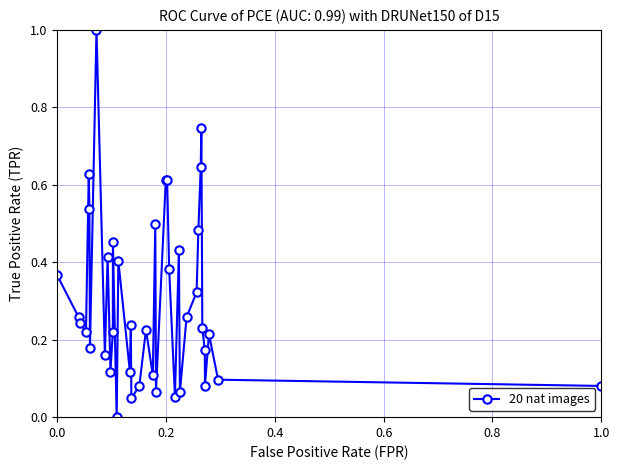

What is the difference between the maximum and second lowest values?

1.0